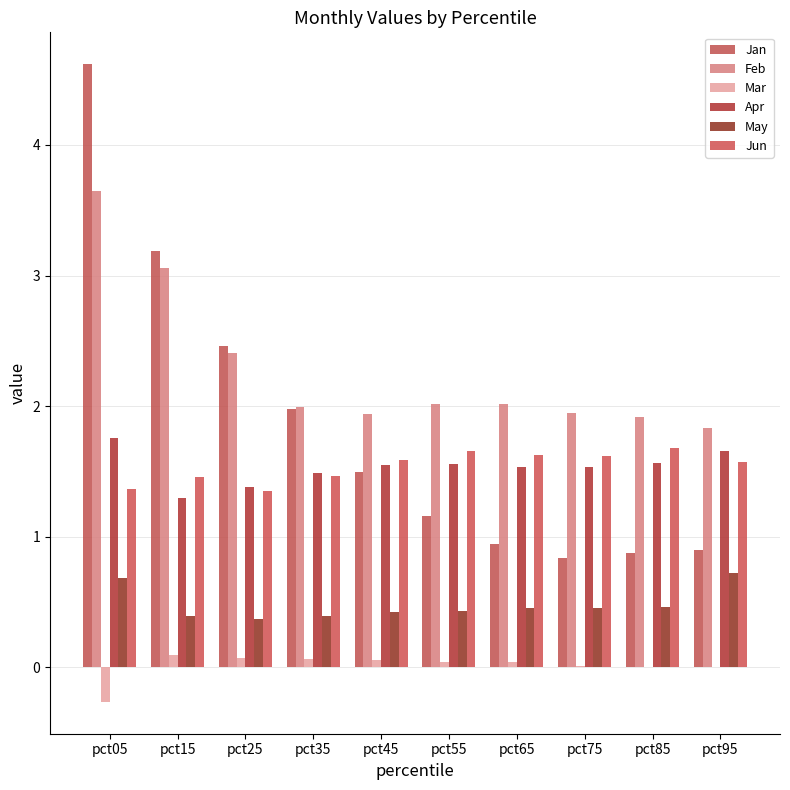

What are all the series names shown in the legend?

Jan, Feb, Mar, Apr, May, Jun